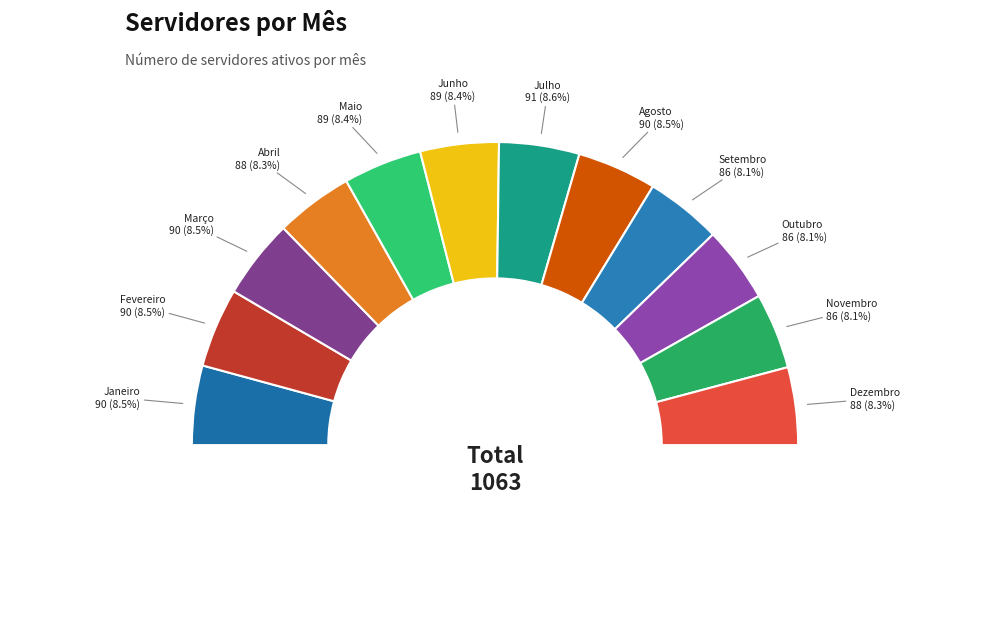

How many slices are in this pie chart?

12